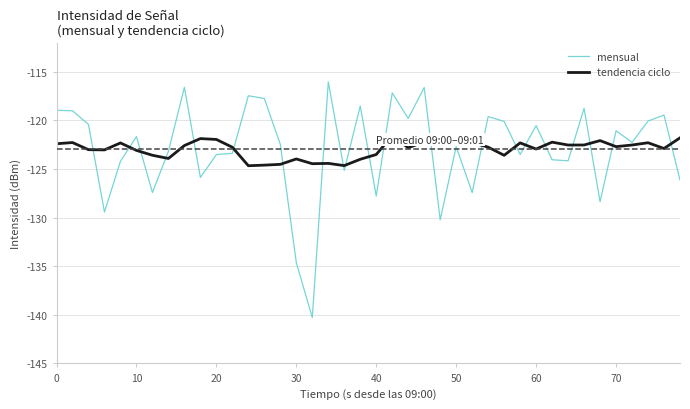

What are all the series names shown in the legend?

mensual, tendencia ciclo